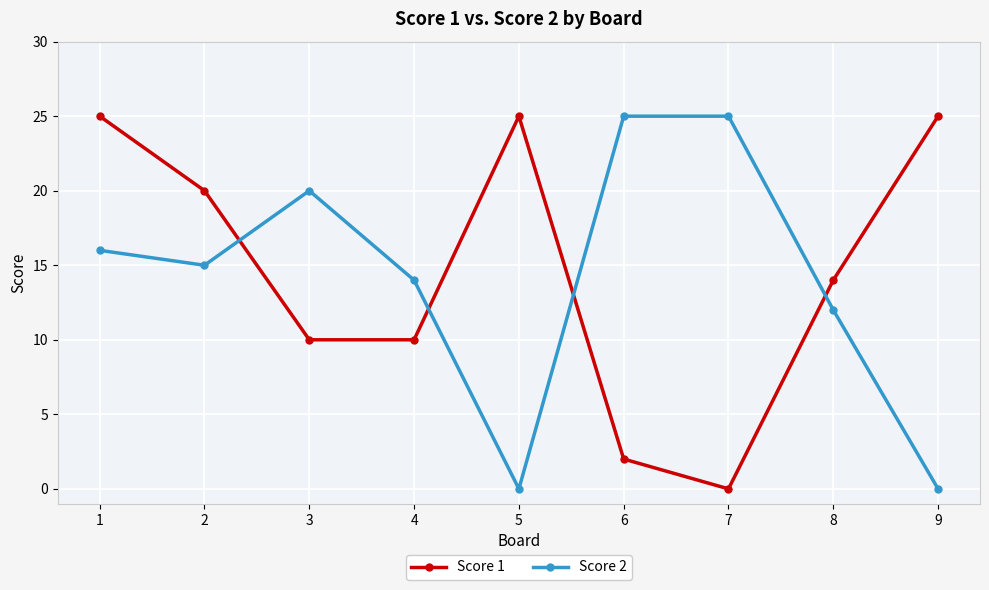

What are all the series names shown in the legend?

Score 1, Score 2